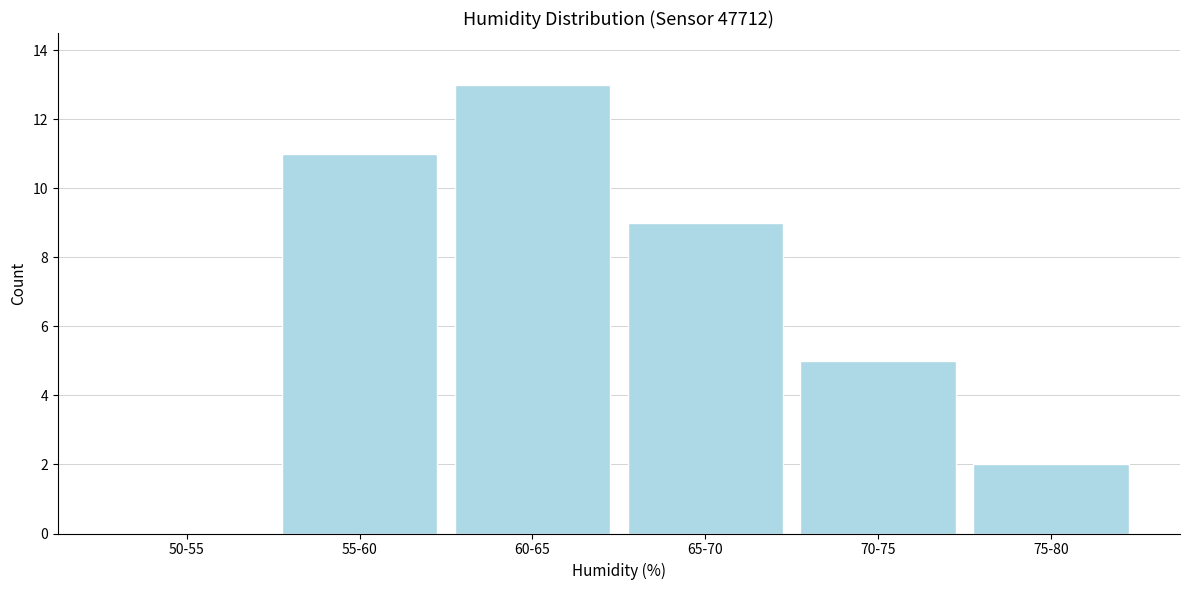

Reading left to right, transcribe all the data shown in this chart.

50-55=0	55-60=11	60-65=13	65-70=9	70-75=5	75-80=2